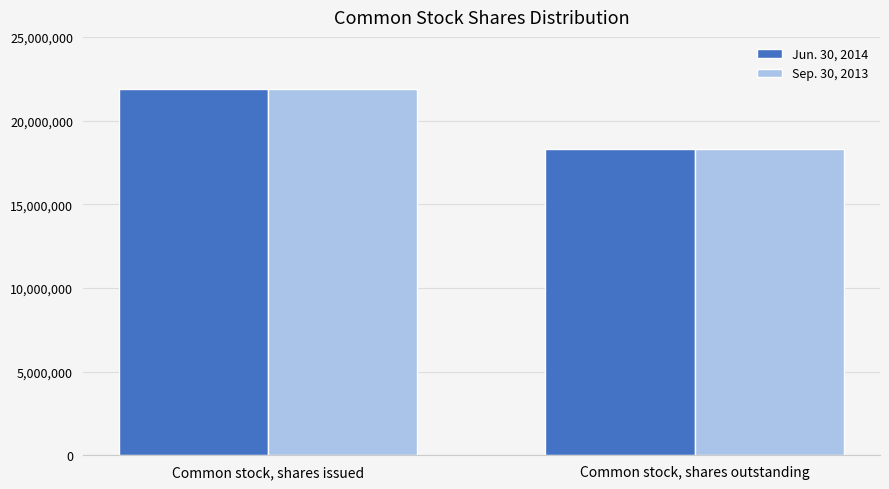

What is the total value across all series at Common stock, shares issued?

43739398